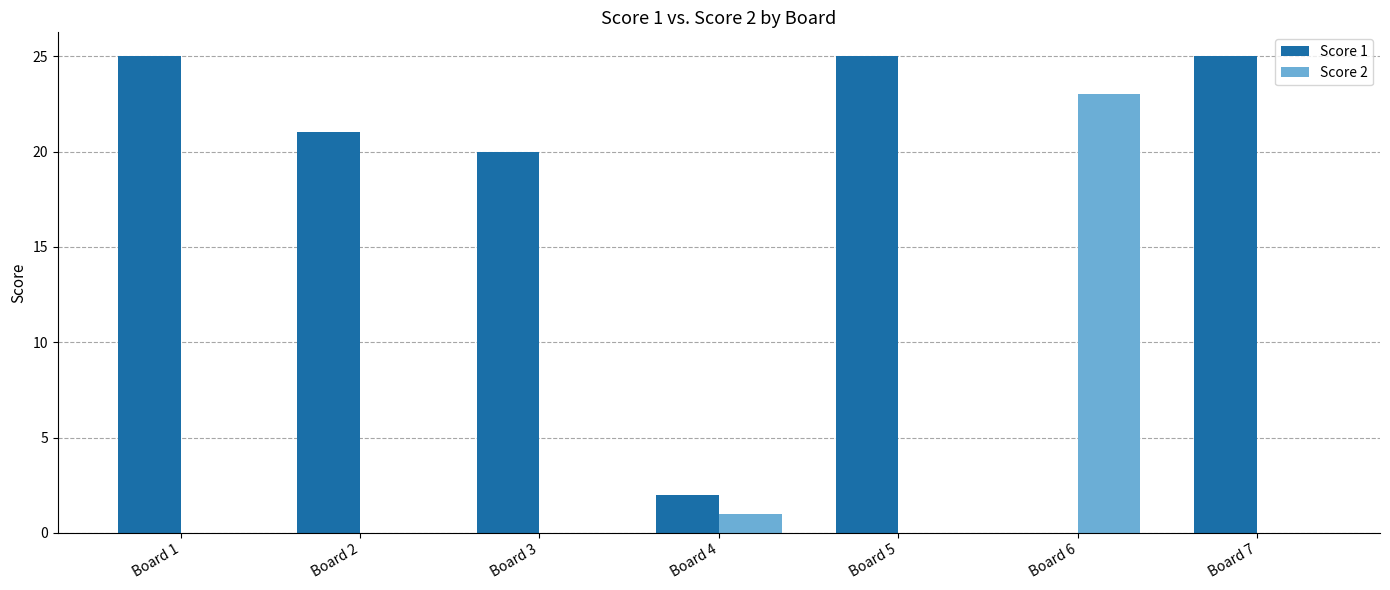

True or false: Score 2 has a value of 13 at Board 7.

False